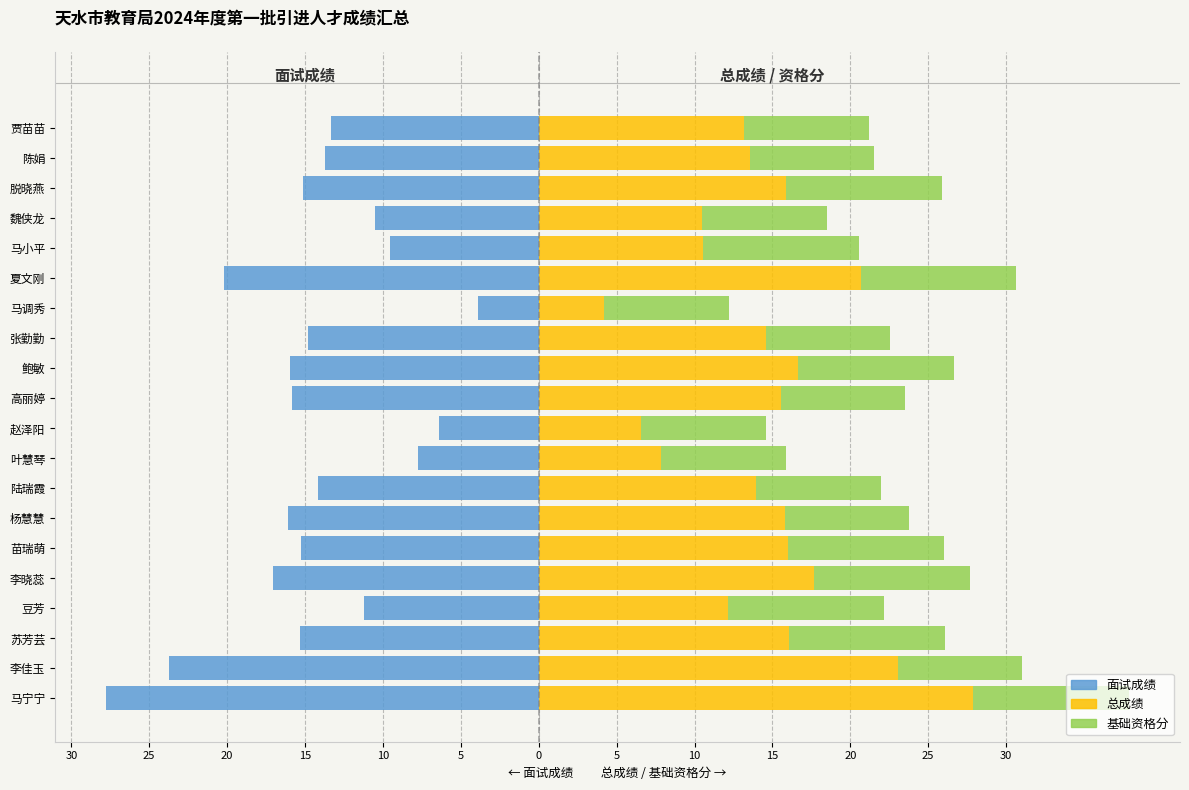

Which series has the largest range (max minus min)?

面试成绩